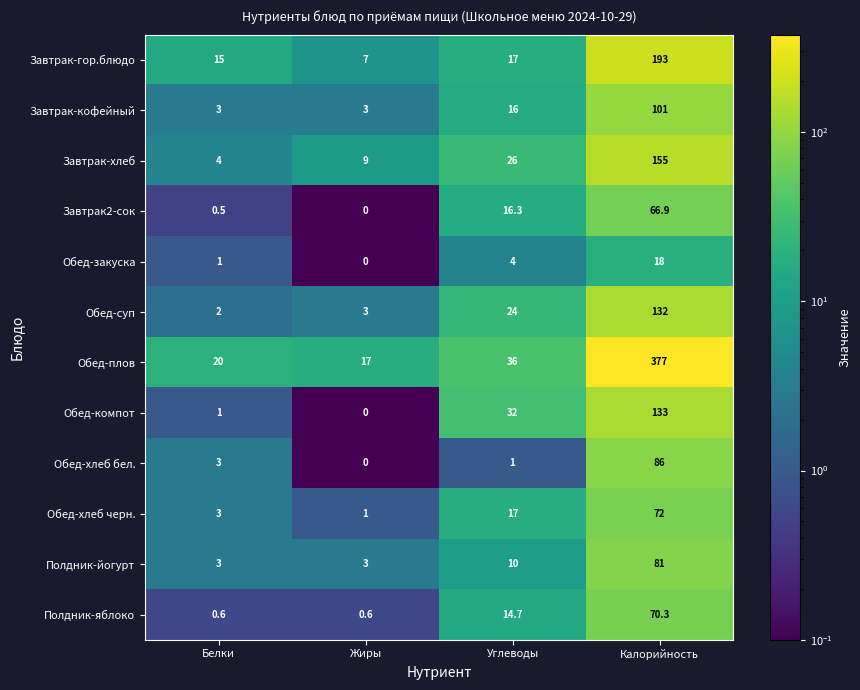

At which label is Обед-хлеб бел. closest to 43?

Белки